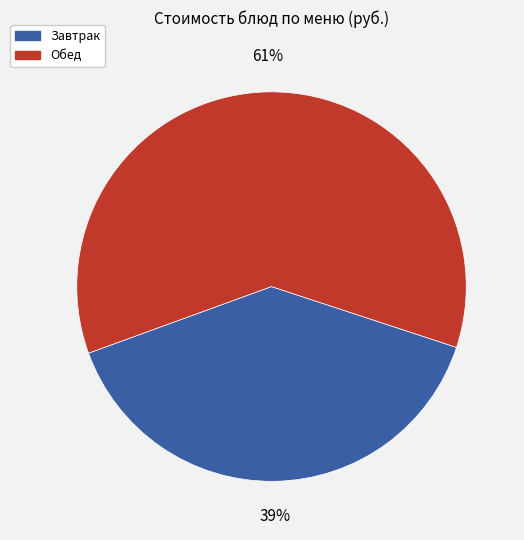

Between Обед and Завтрак, which is larger?

Обед